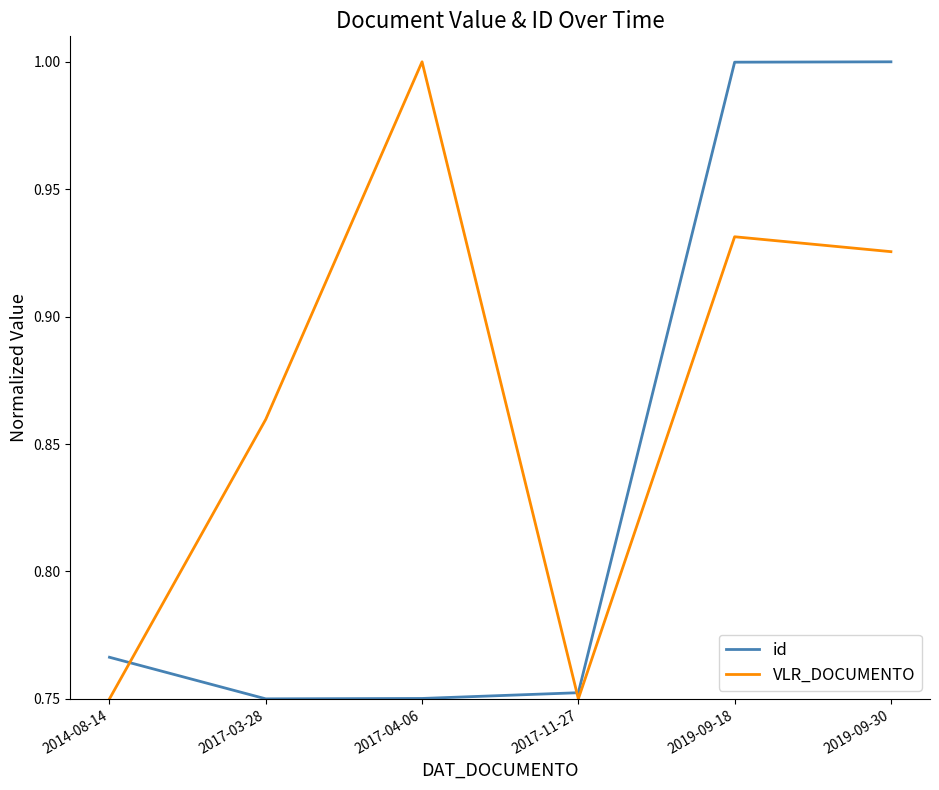

What position from the right is 2017-11-27?

3